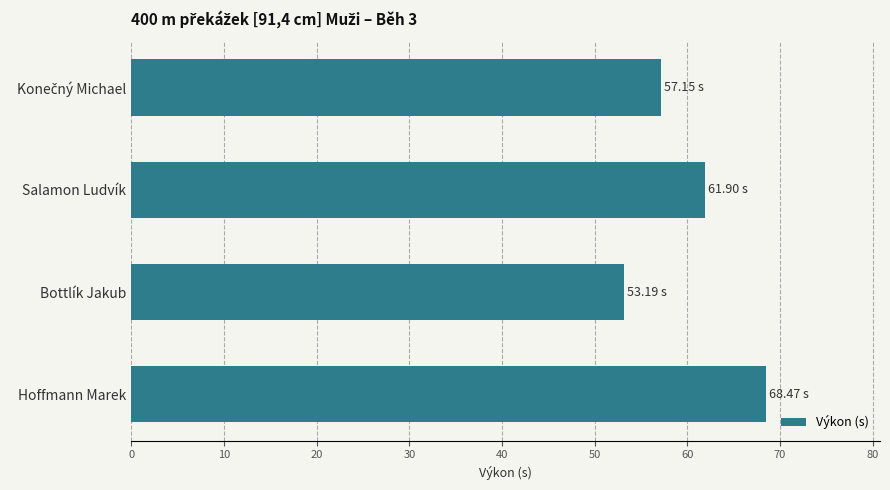

Where is the data nearest to the value 60?

Salamon Ludvík